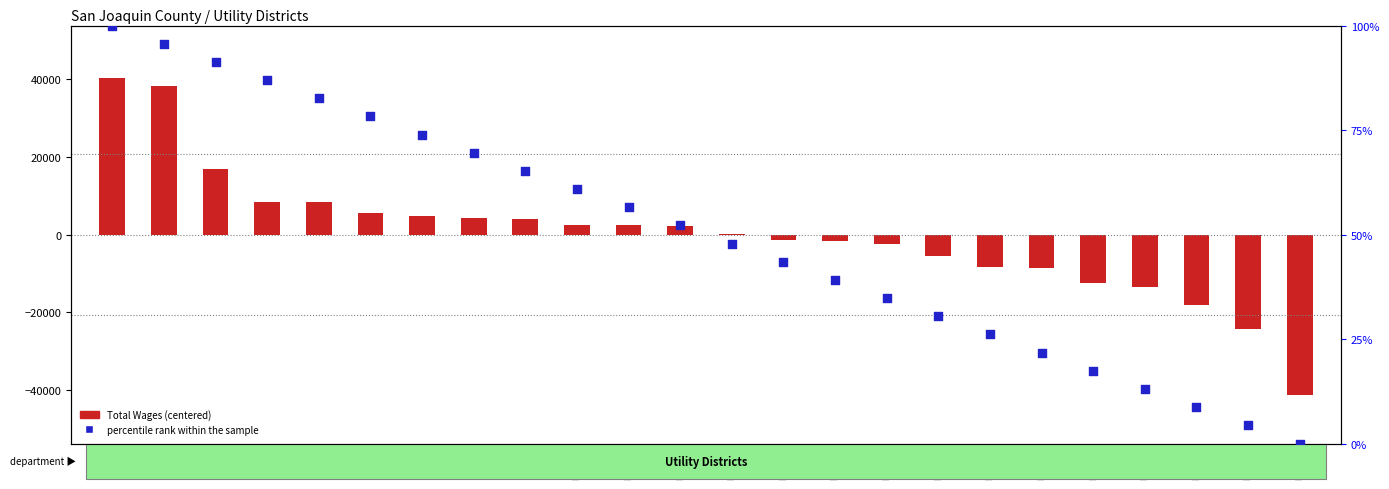

Which series has the largest total across all categories?

percentile rank within the sample